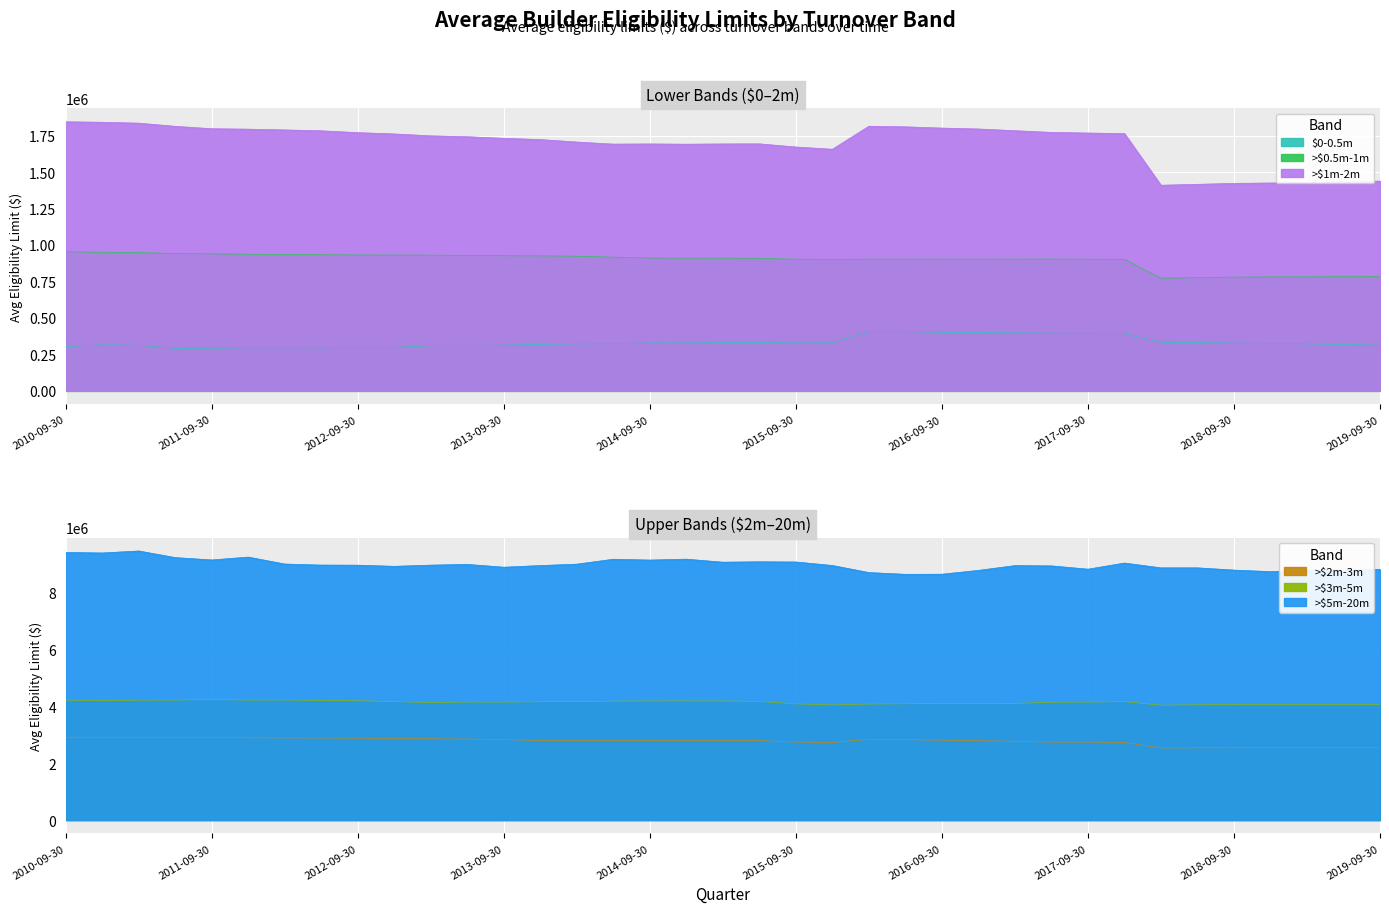

Rank the series at 2012-06-30 from highest to lowest value.

>$5m-20m, >$3m-5m, >$2m-3m, >$1m-2m, >$0.5m-1m, $0-0.5m